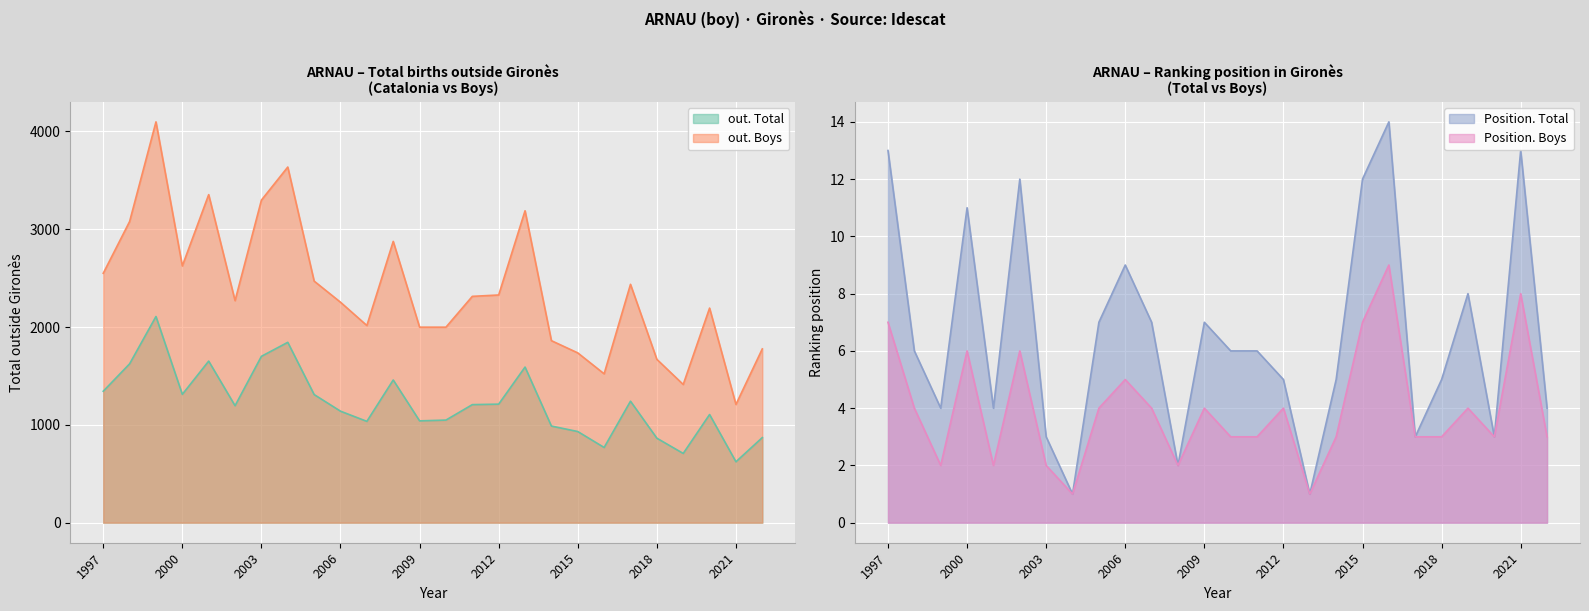

True or false: out. Total has a value of 1310 at 2005.

True